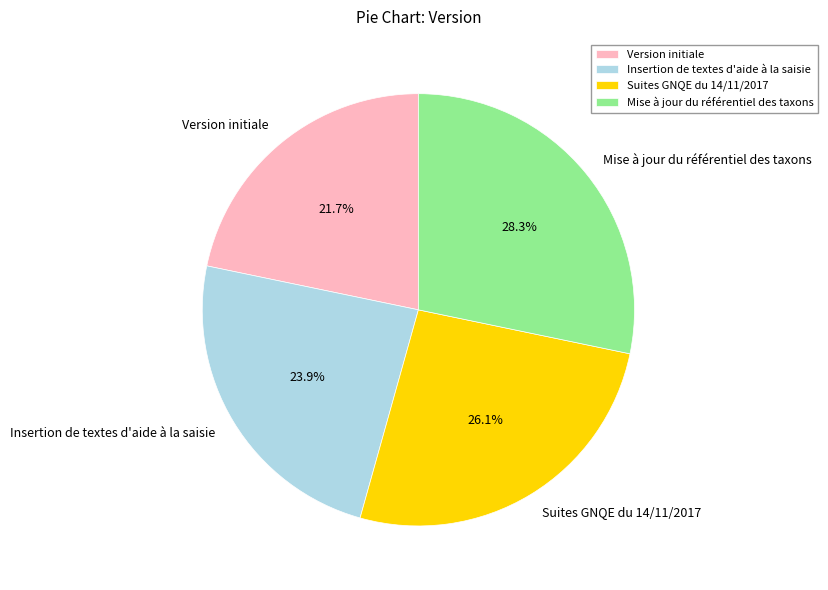

What percentage do Version initiale and Mise à jour du référentiel des taxons together represent?

50.0%